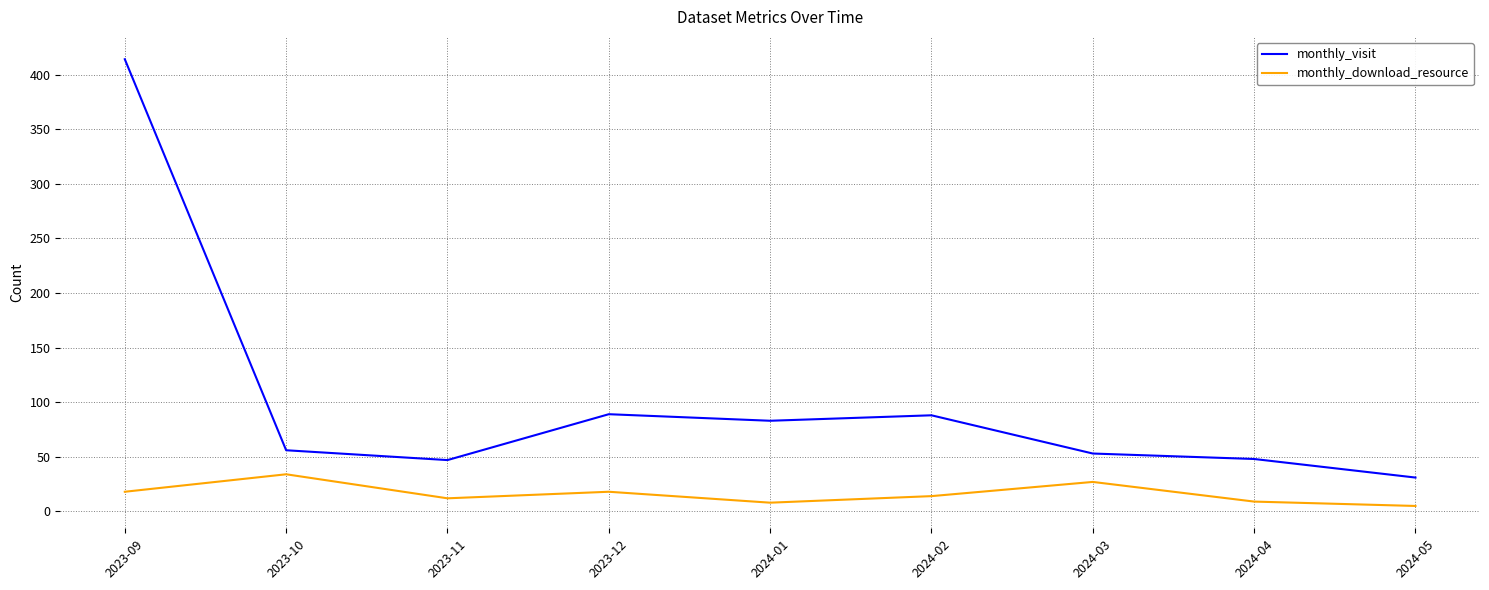

What is the sum of all monthly_download_resource values?

145